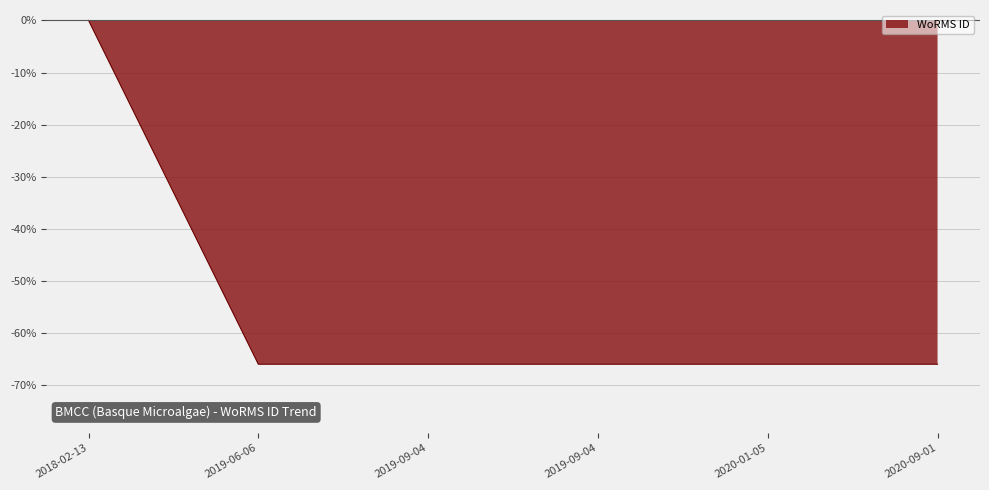

Reading left to right, transcribe all the data shown in this chart.

2018-02-13=0.0	2019-06-06=-66.0	2019-09-04=-66.0	2019-09-04=-66.0	2020-01-05=-66.0	2020-09-01=-66.0